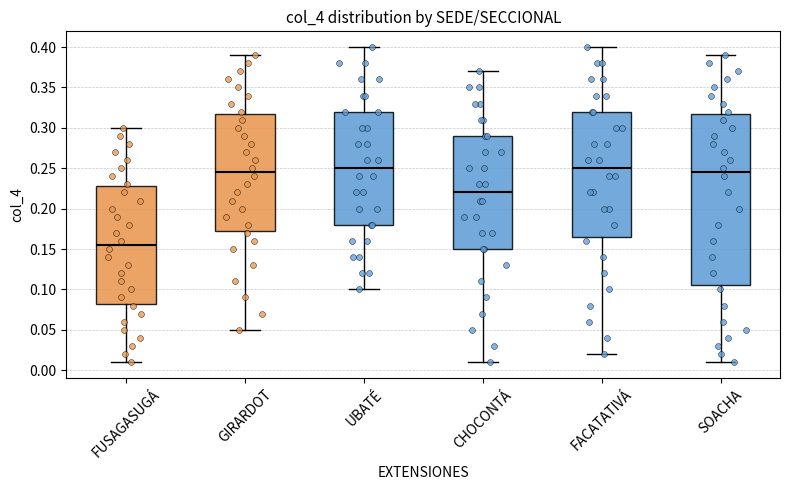

Reading left to right, transcribe this box plot: for each box, give where its median line is, the range the box spans, and where its two whiskers end, as read against the y-axis. The values are not printed on the chart, so give them approximately, as read against the axis.

FUSAGASUGÁ: median 0.155, box 0.085 to 0.230, whiskers 0.010 to 0.300
GIRARDOT: median 0.245, box 0.175 to 0.320, whiskers 0.050 to 0.390
UBATÉ: median 0.250, box 0.180 to 0.320, whiskers 0.100 to 0.400
CHOCONTÁ: median 0.220, box 0.150 to 0.290, whiskers 0.010 to 0.370
FACATATIVÁ: median 0.250, box 0.165 to 0.320, whiskers 0.020 to 0.400
SOACHA: median 0.245, box 0.105 to 0.320, whiskers 0.010 to 0.390